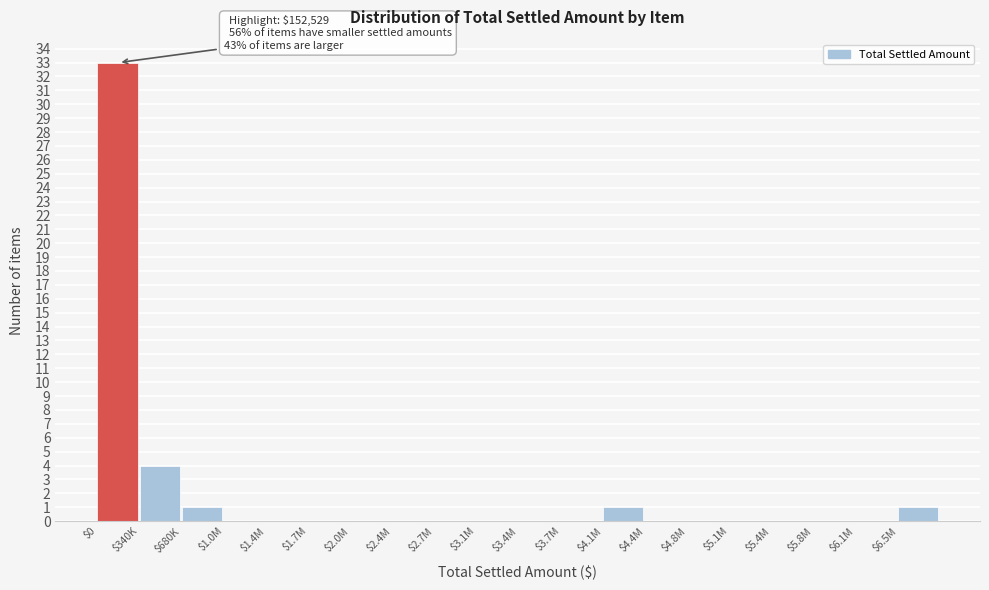

Where is the data nearest to the value 16?

$340K